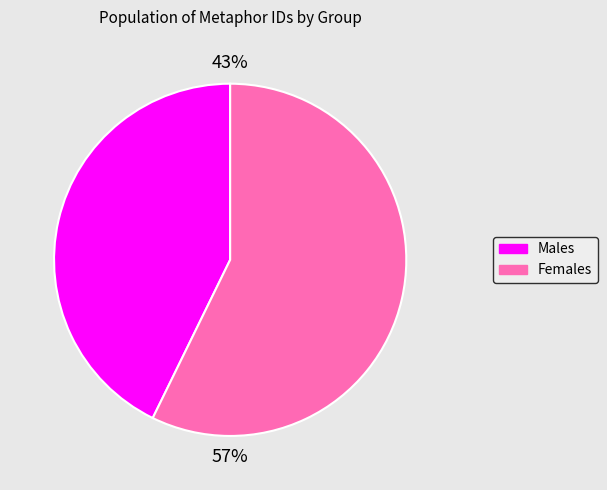

To the nearest percent, what is the difference between the largest and smallest slice percentages?

14%